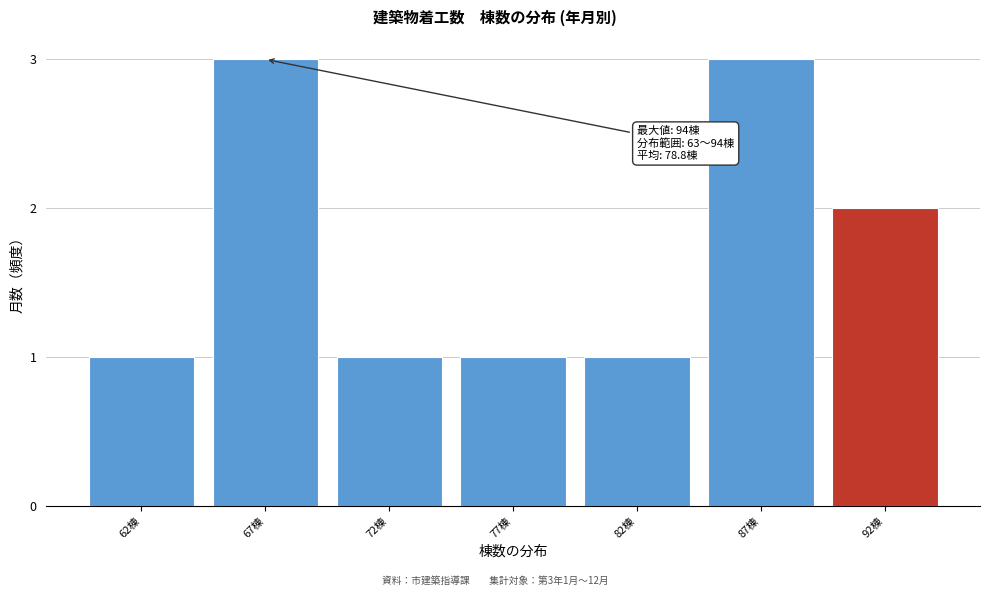

Reading left to right, transcribe all the data shown in this chart.

1	3	1	1	1	3	2